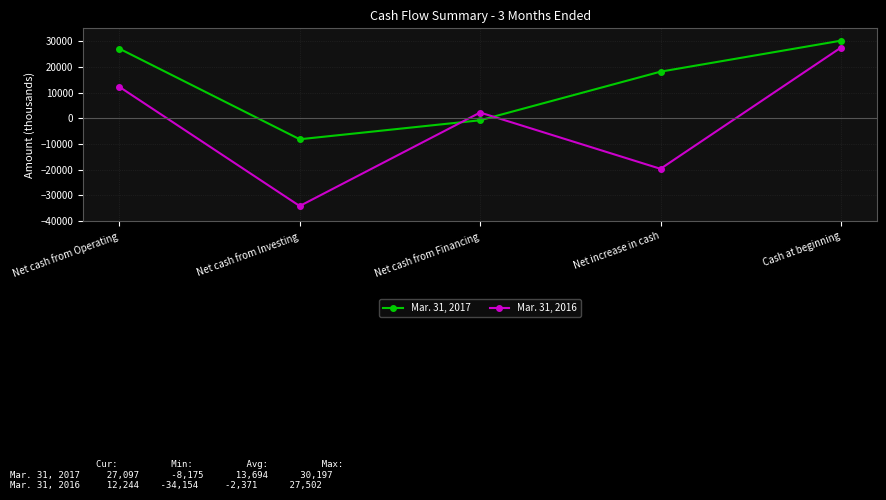

What is the approximate value of Mar. 31, 2016 at Cash at beginning, to the nearest 10?

27500